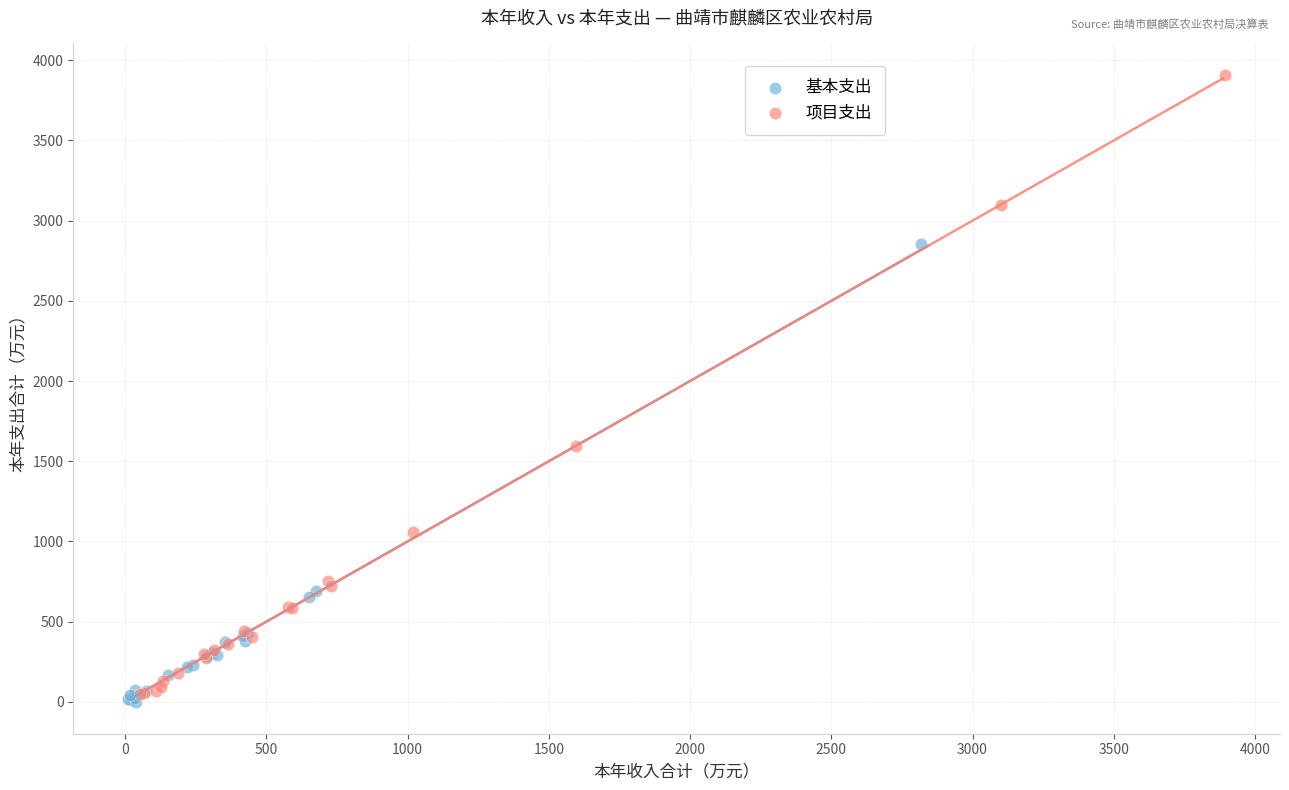

Which series reaches the maximum Y coordinate?

项目支出